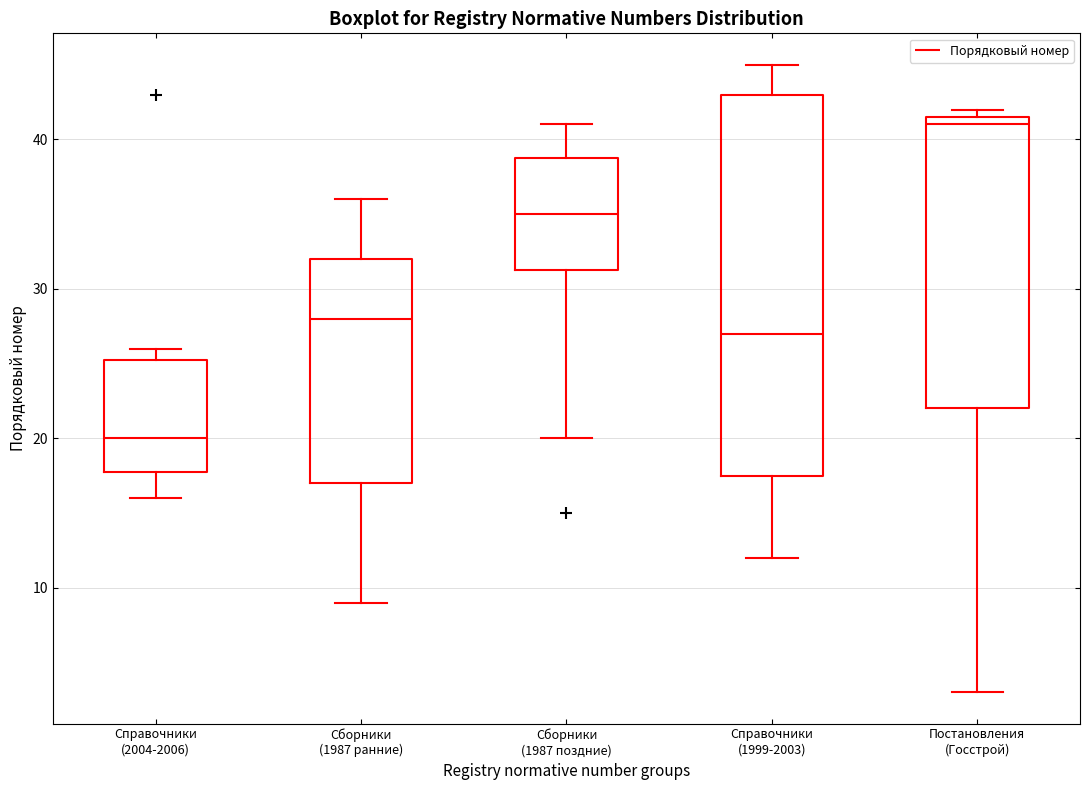

Reading left to right, transcribe this box plot: for each box, give where its median line is, the range the box spans, and where its two whiskers end, as read against the y-axis. The values are not printed on the chart, so give them approximately, as read against the axis.

Справочники (2004-2006): median 20, box 18 to 25, whiskers 16 to 26
Сборники (1987 ранние): median 28, box 17 to 32, whiskers 9 to 36
Сборники (1987 поздние): median 35, box 31 to 39, whiskers 20 to 41
Справочники (1999-2003): median 27, box 18 to 43, whiskers 12 to 45
Постановления (Госстрой): median 41, box 22 to 42, whiskers 3 to 42 (just above the box's upper edge)